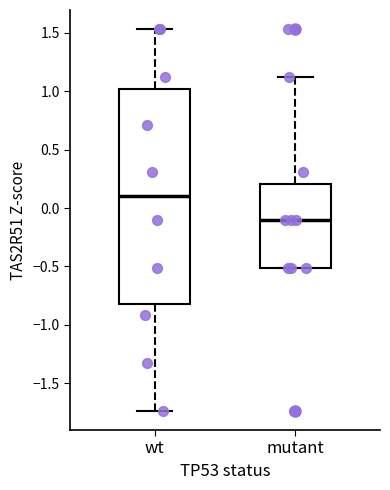

Reading left to right, read every box against the y-axis: the position of its median line, the range the box covers, and the ends of its whiskers. The values are not printed on the chart, so give them approximately, as read against the axis.

wt: median 0.10, box -0.80 to 1.00, whiskers -1.75 to 1.55
mutant: median -0.10, box -0.50 to 0.20, whiskers -0.50 to 1.10